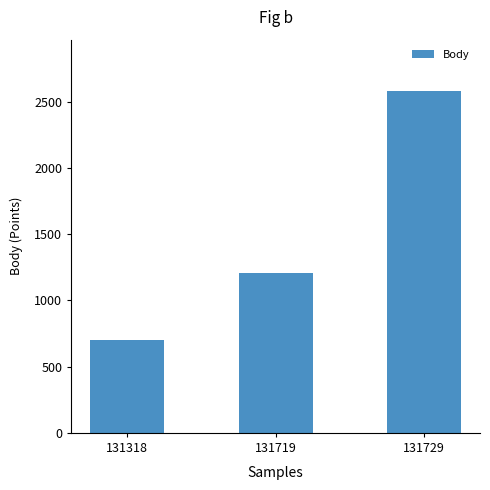

How many values are between 703 and 2580?

3